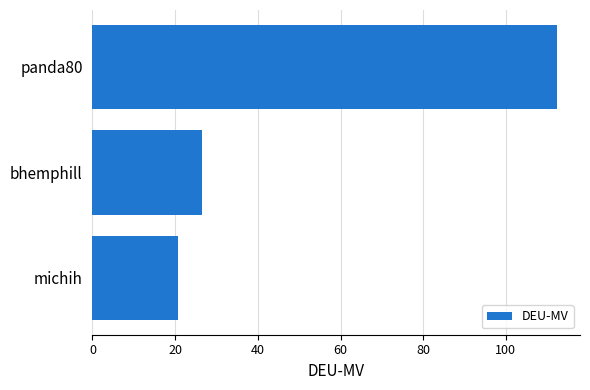

Rank the categories by value from lowest to highest.

michih, bhemphill, panda80